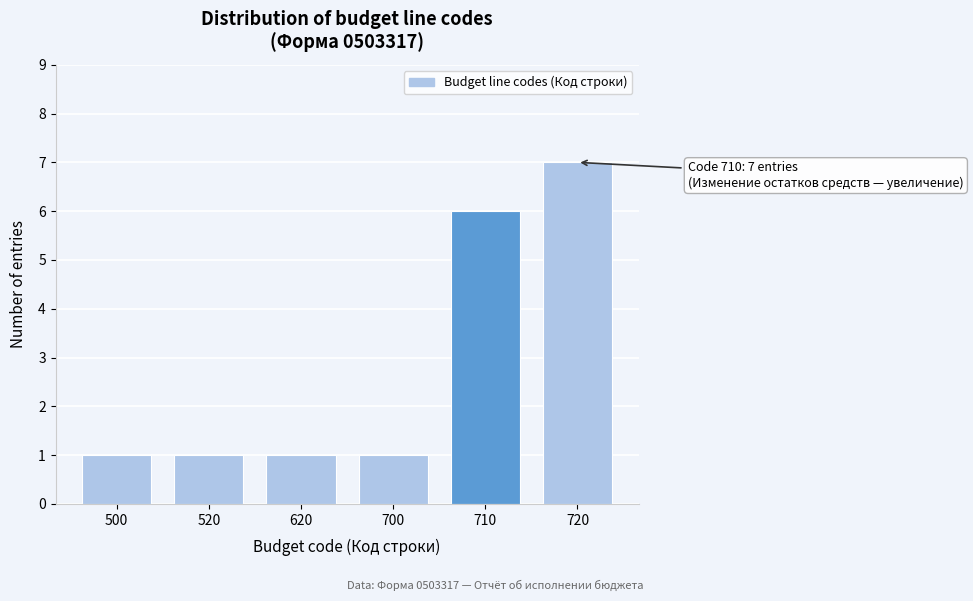

Reading left to right, transcribe all the data shown in this chart.

500=1	520=1	620=1	700=1	710=6	720=7